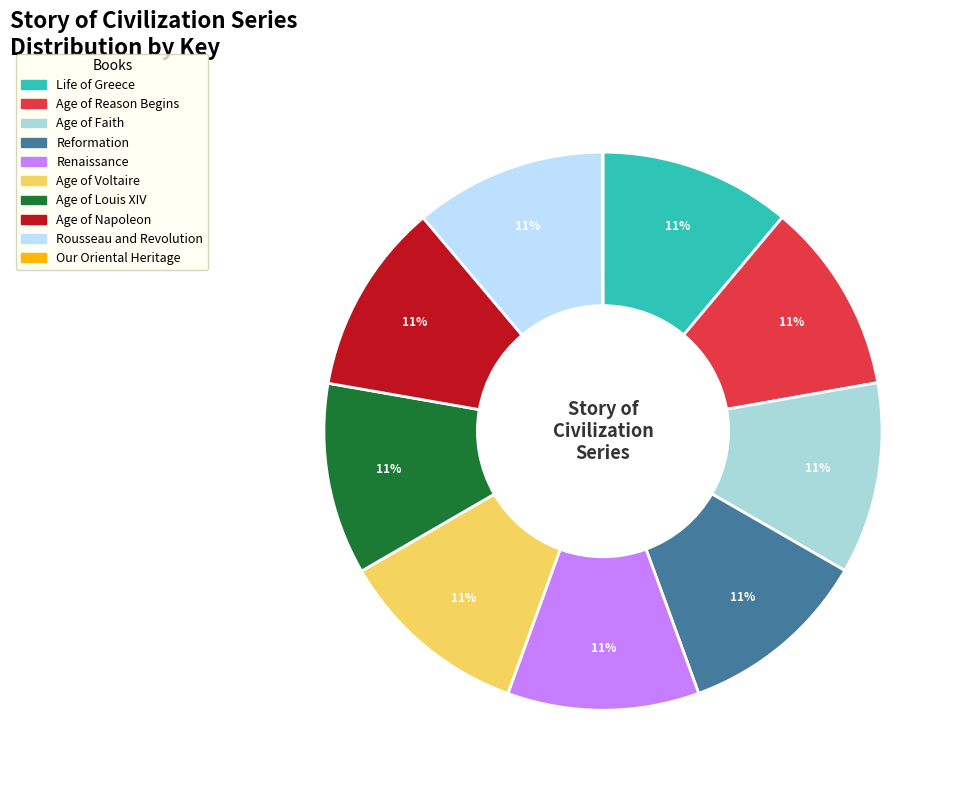

Approximately how many times larger is the value at Age of Reason Begins compared to Rousseau and Revolution?

1.0